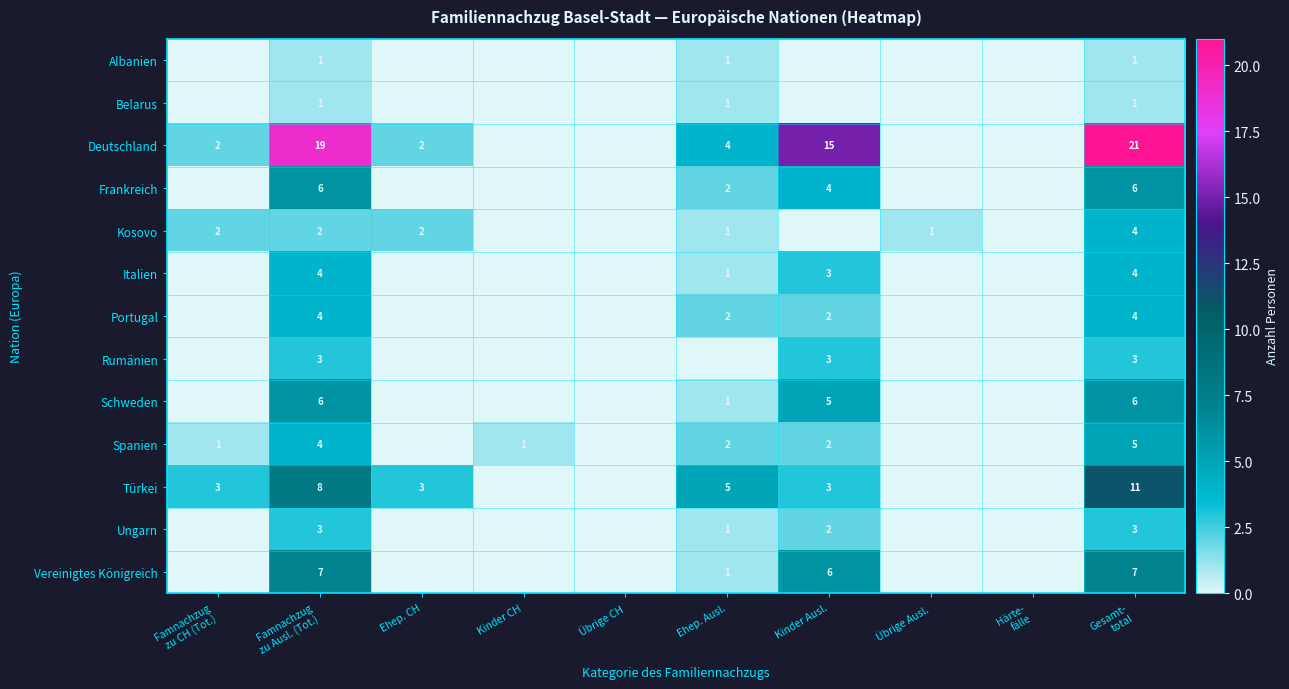

What is the difference between the highest and lowest values at Famnachzug
zu Ausl. (Tot.)?

18